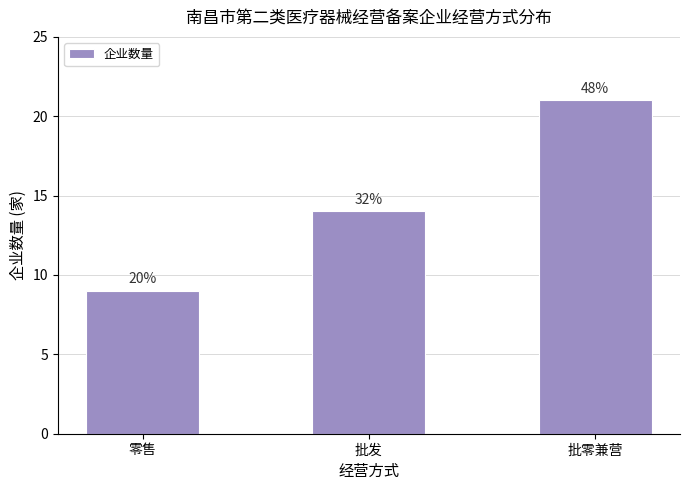

List the labels in order of value, smallest first.

零售, 批发, 批零兼营